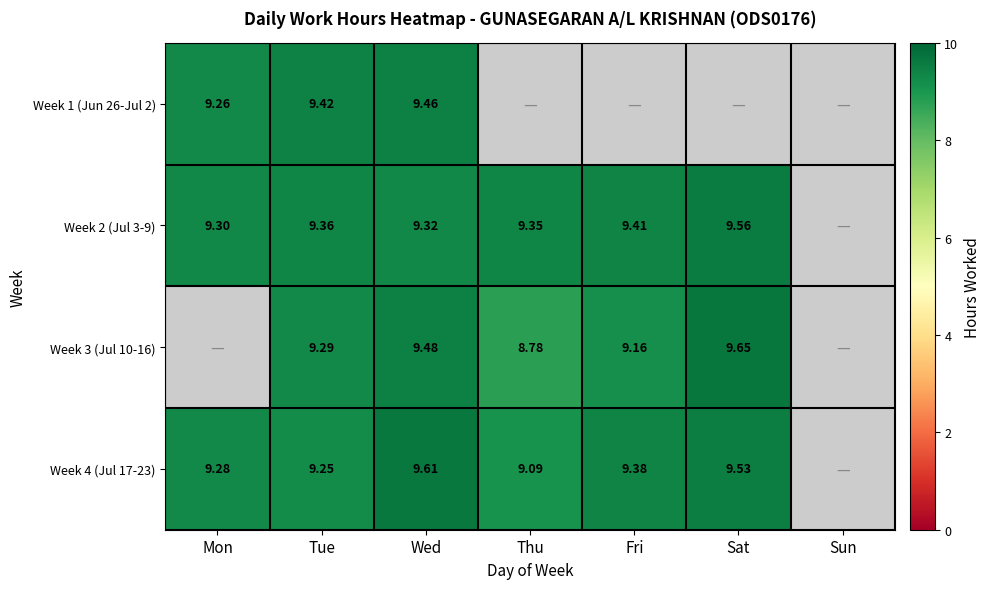

What is the sum of all Week 4 (Jul 17-23) values?

56.1